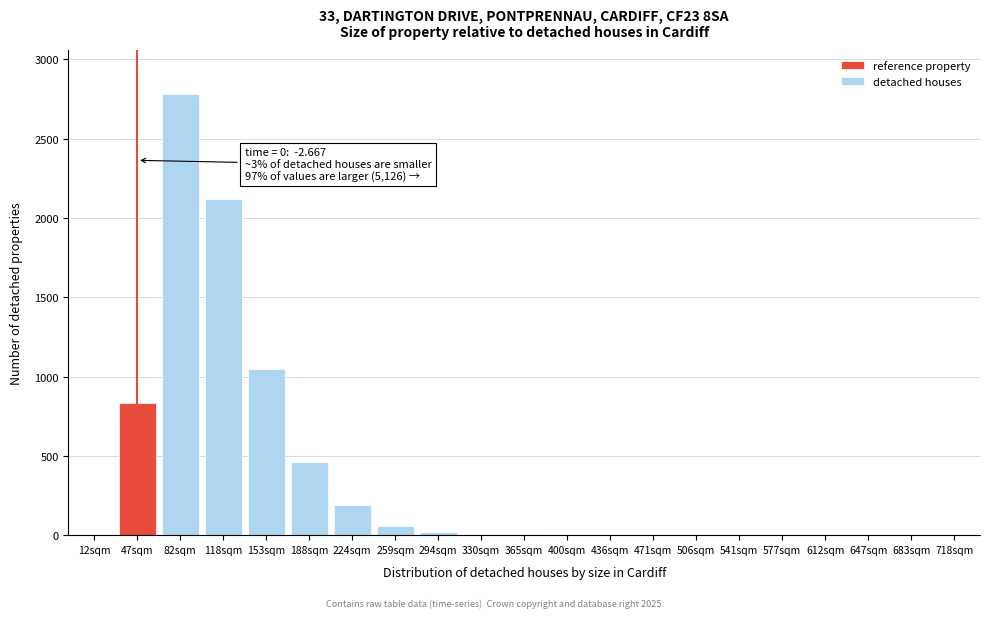

Which label corresponds to the largest value in the chart?

82sqm